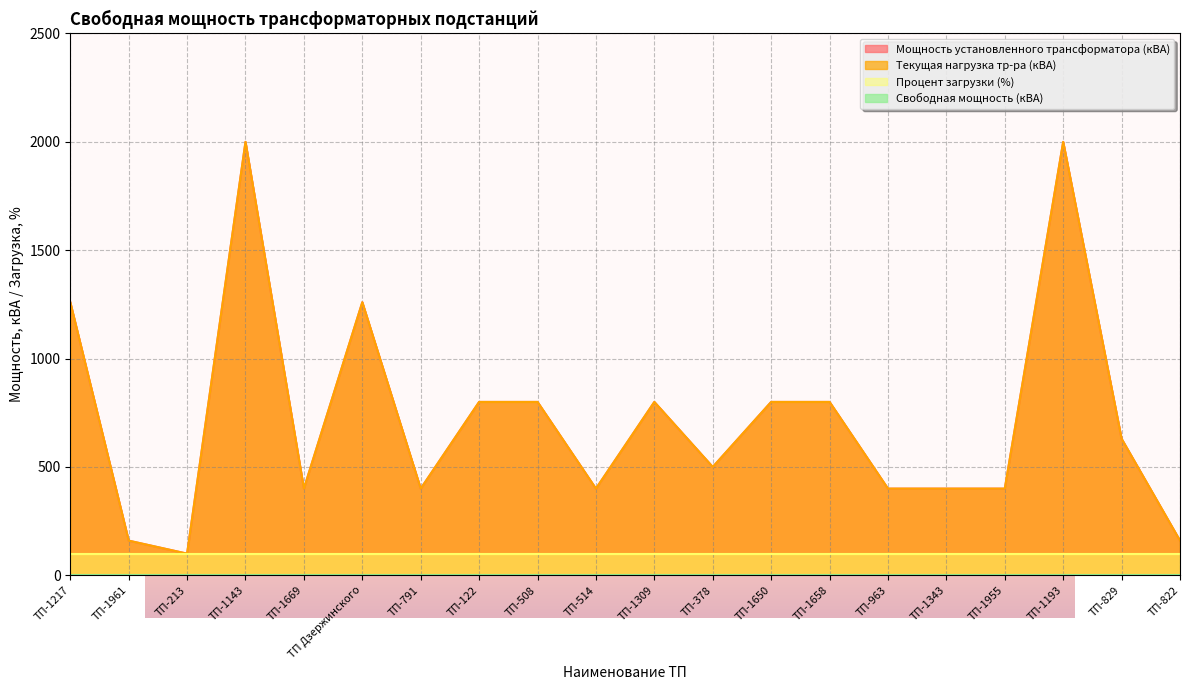

True or false: Мощность установленного трансформатора (кВА) and Текущая нагрузка тр-ра (кВА) intersect in this chart.

False